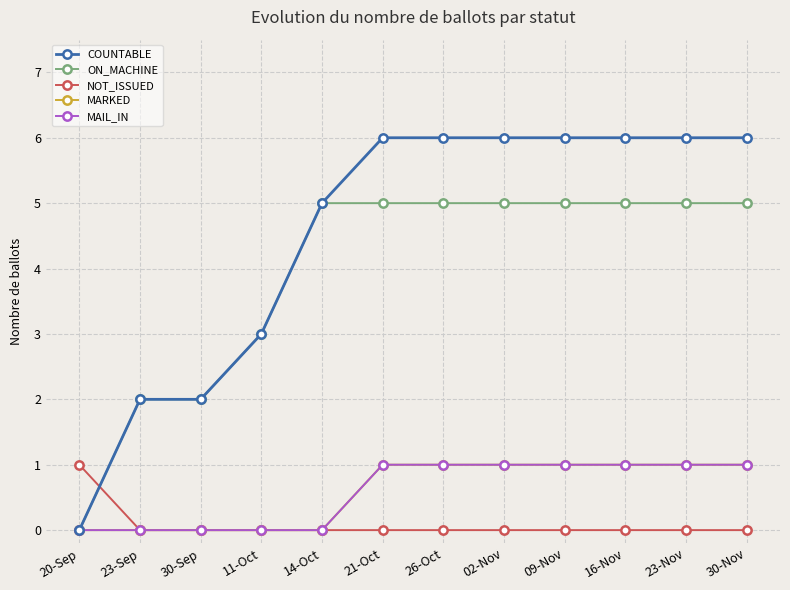

How many lines are shown in the chart?

5